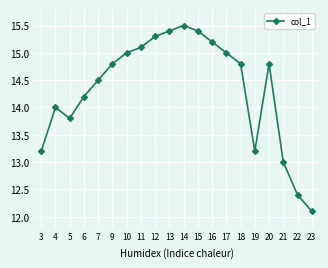

Read the value at 22.

12.4